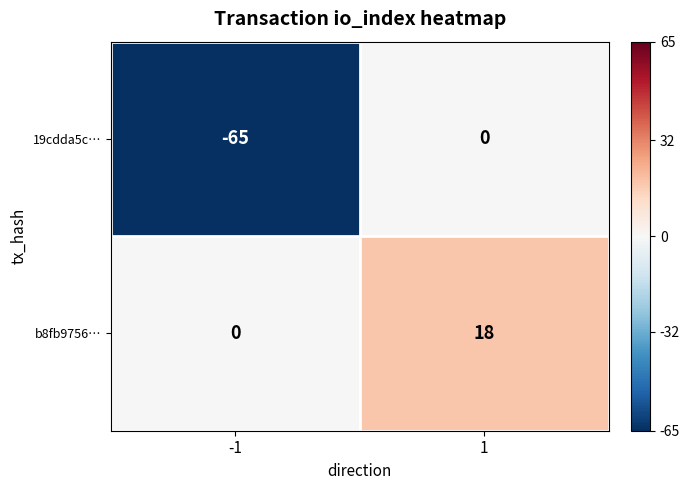

Which series has the largest range (max minus min)?

19cdda5c…